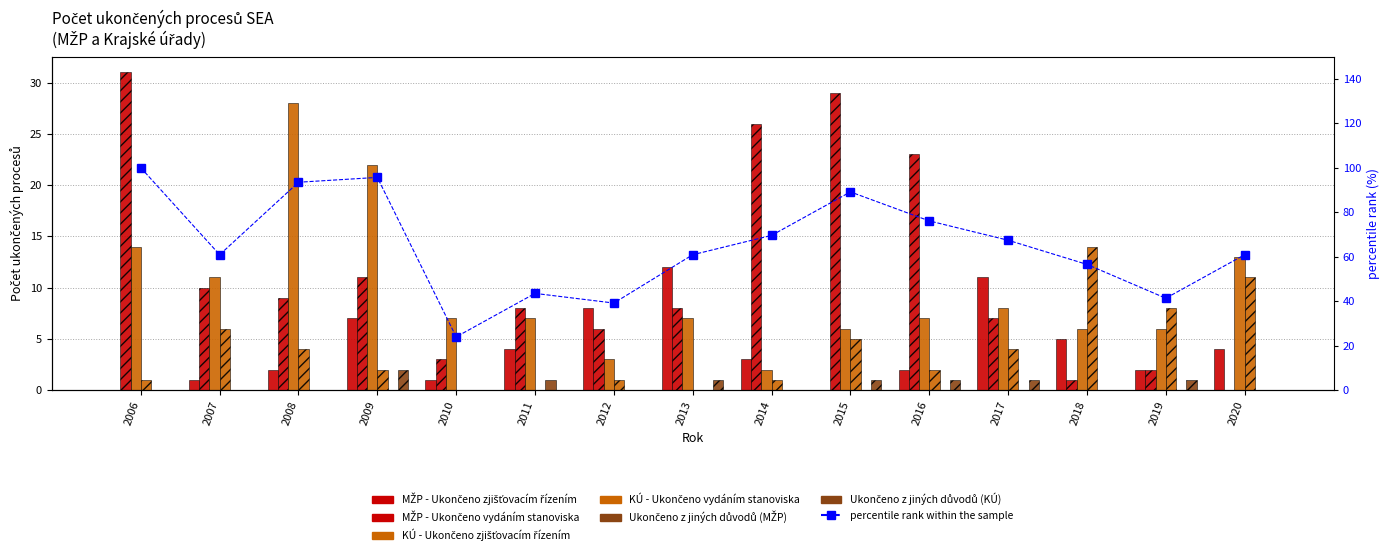

List the series in order of their peak value, lowest first.

Ukonceno z jinych duvodu (MZP), Ukonceno z jinych duvodu (KU), MZP - Ukonceno zjistovacim rizenim, Krajske urady - Ukonceno vydanim stanoviska, Krajske urady - Ukonceno zjistovacim rizenim, MZP - Ukonceno vydanim stanoviska